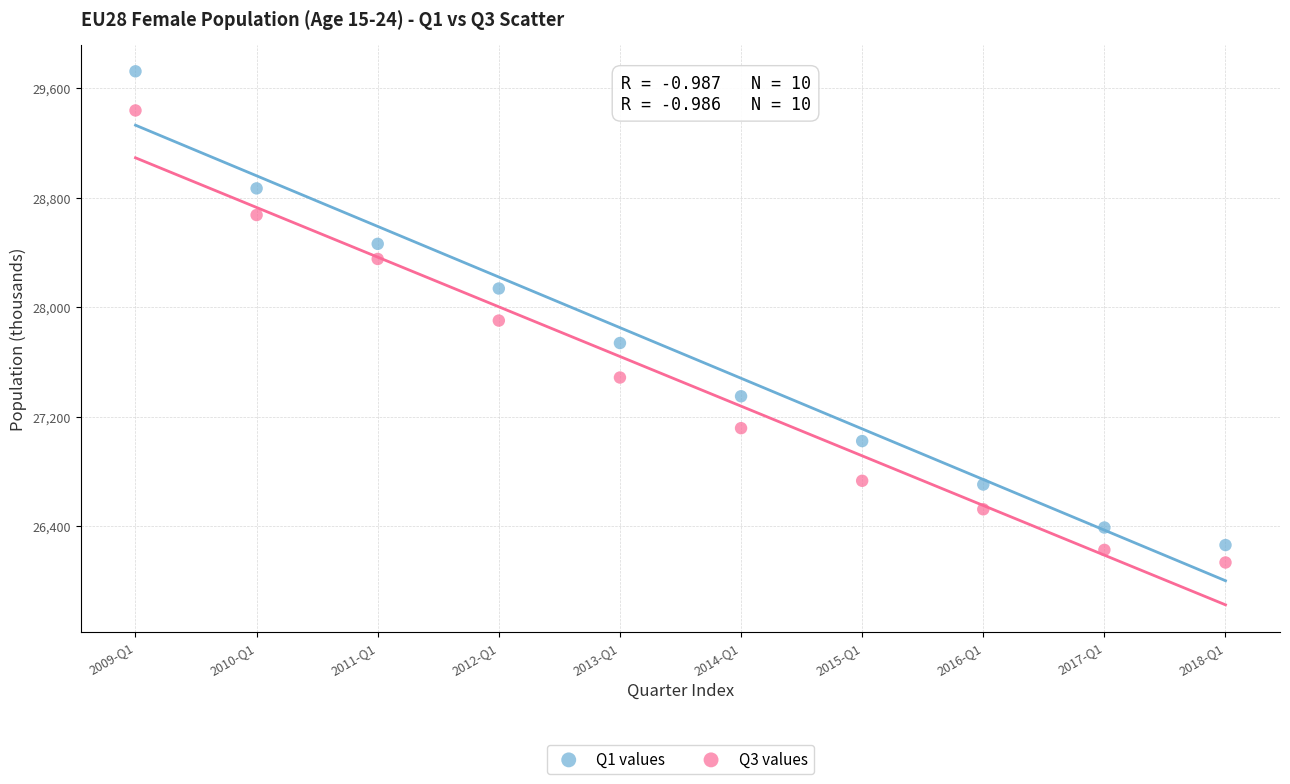

In the Q1 values series, what Y value is closest to 27992?

28135.8